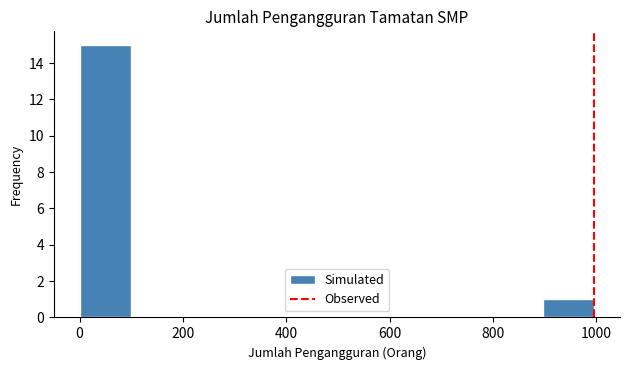

Reading left to right, list every bar in this chart as the range it spans on the x-axis followed by its height. Neither the bar edges nor the heights are printed on the chart, so give them approximately, as read against the axes.

0 to 100: 15
100 to 200: 0
200 to 300: 0
300 to 400: 0
400 to 500: 0
500 to 600: 0
600 to 700: 0
700 to 800: 0
800 to 900: 0
900 to 1000: 1